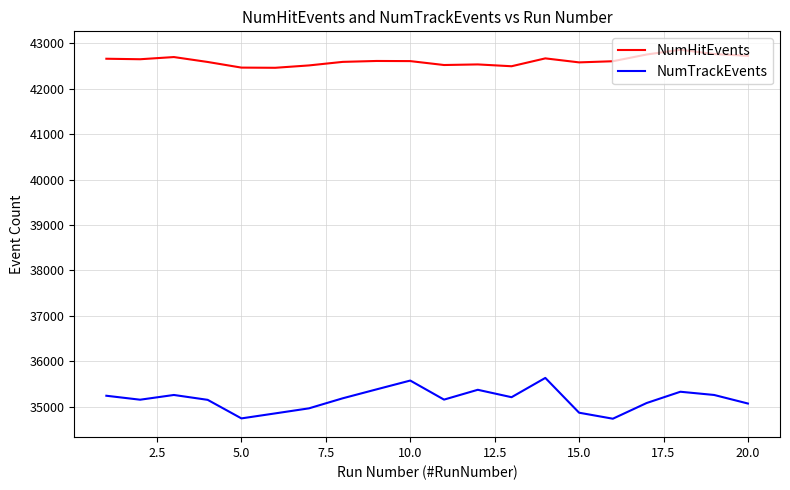

Is this an area chart (filled region under the line)?

No